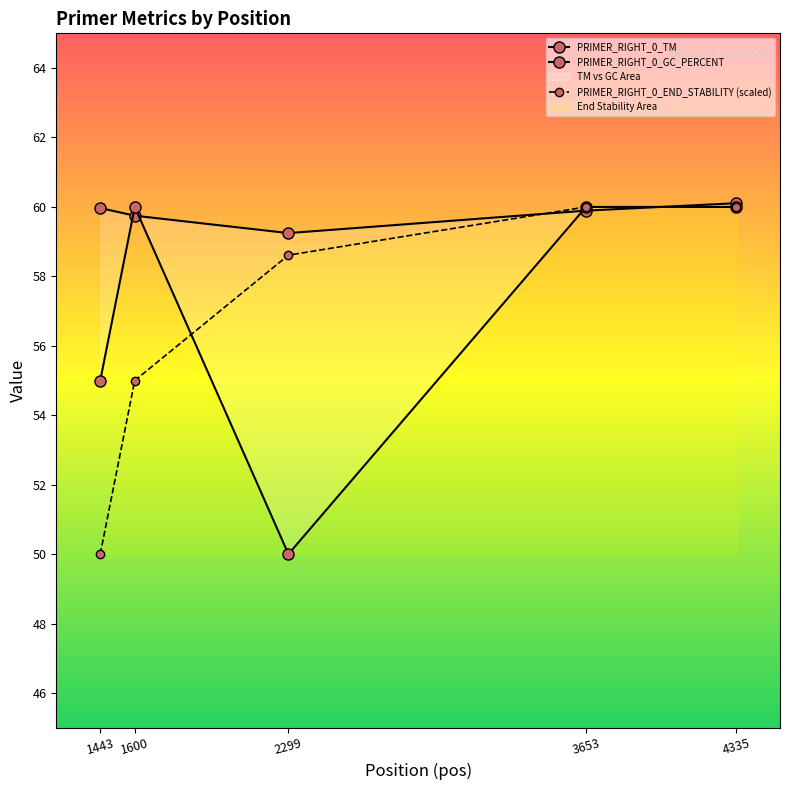

Is it true that PRIMER_RIGHT_0_GC_PERCENT equals 55.0 at 1443?

True